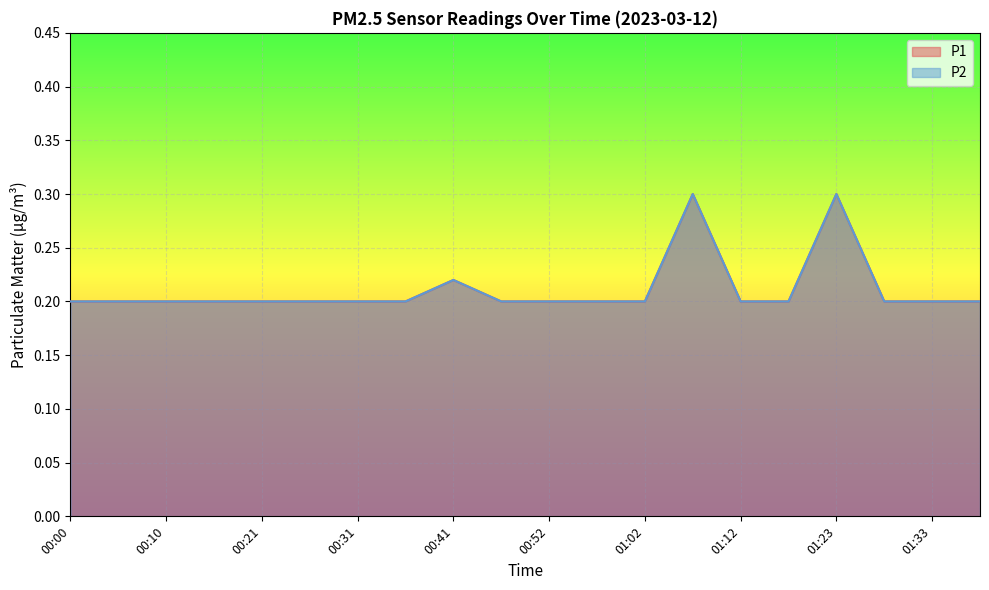

Where is the first local maximum for P1?

00:41